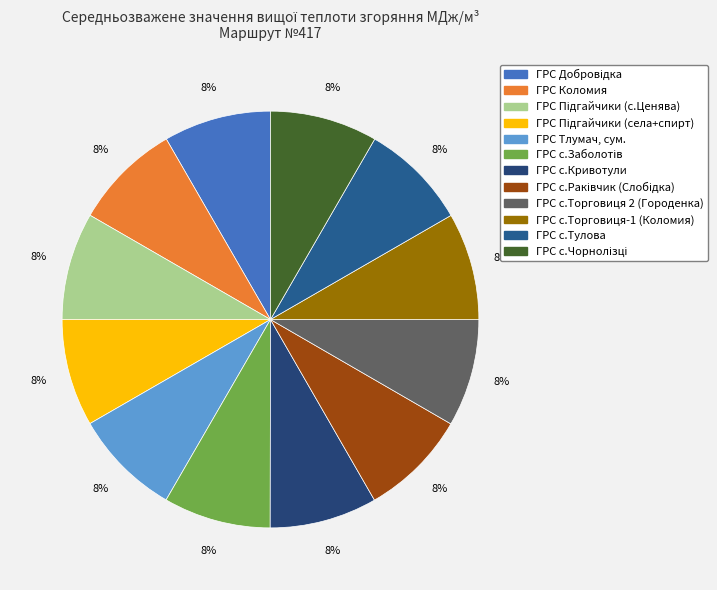

What is the total percentage of ГРС Добровідка and ГРС Тлумач, сум.?

16.7%